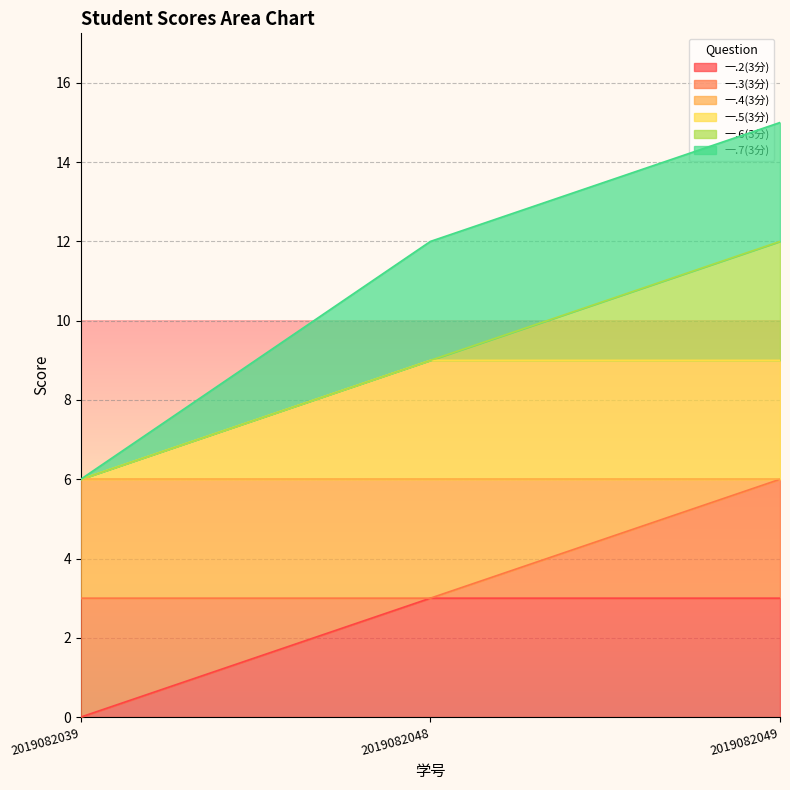

What is the lowest value of the 一.5(3分) series?

6